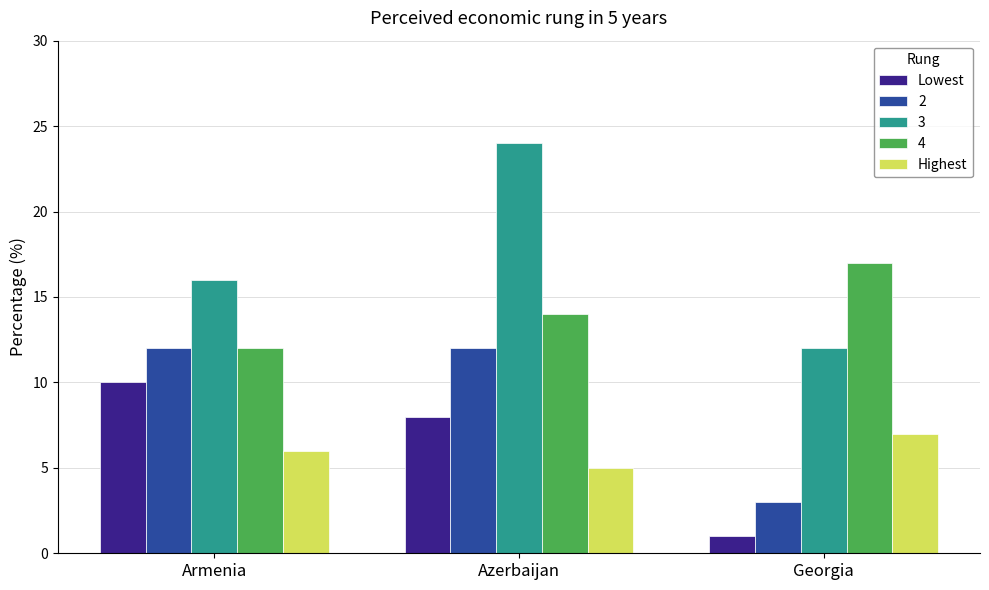

At which category is the sum across all series the highest?

Azerbaijan